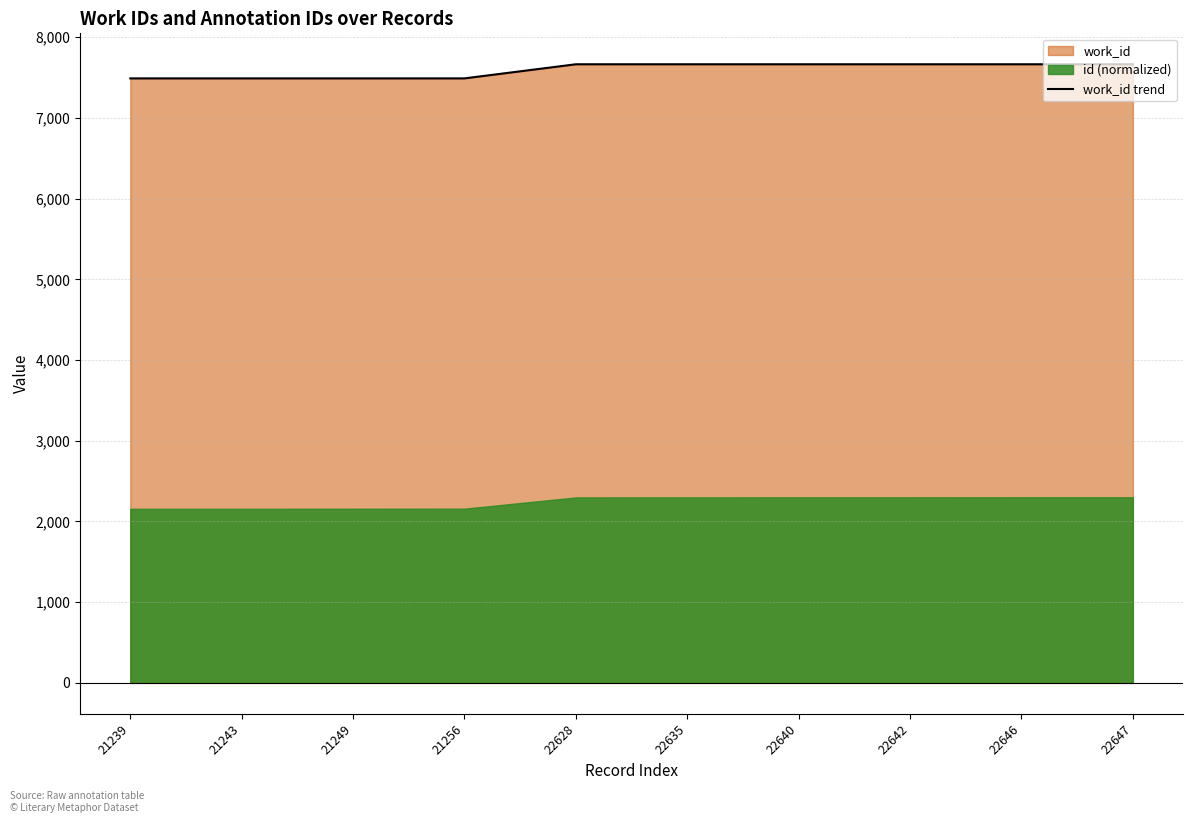

What is the approximate value at 22647, to the nearest 10?

7660